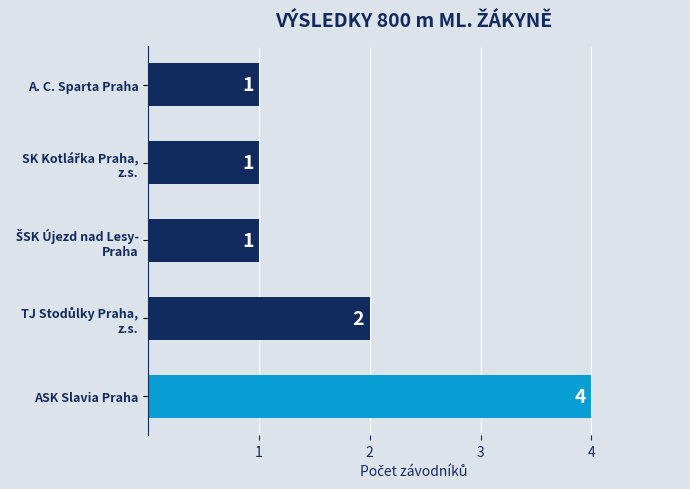

Count the number of data series in this chart.

1